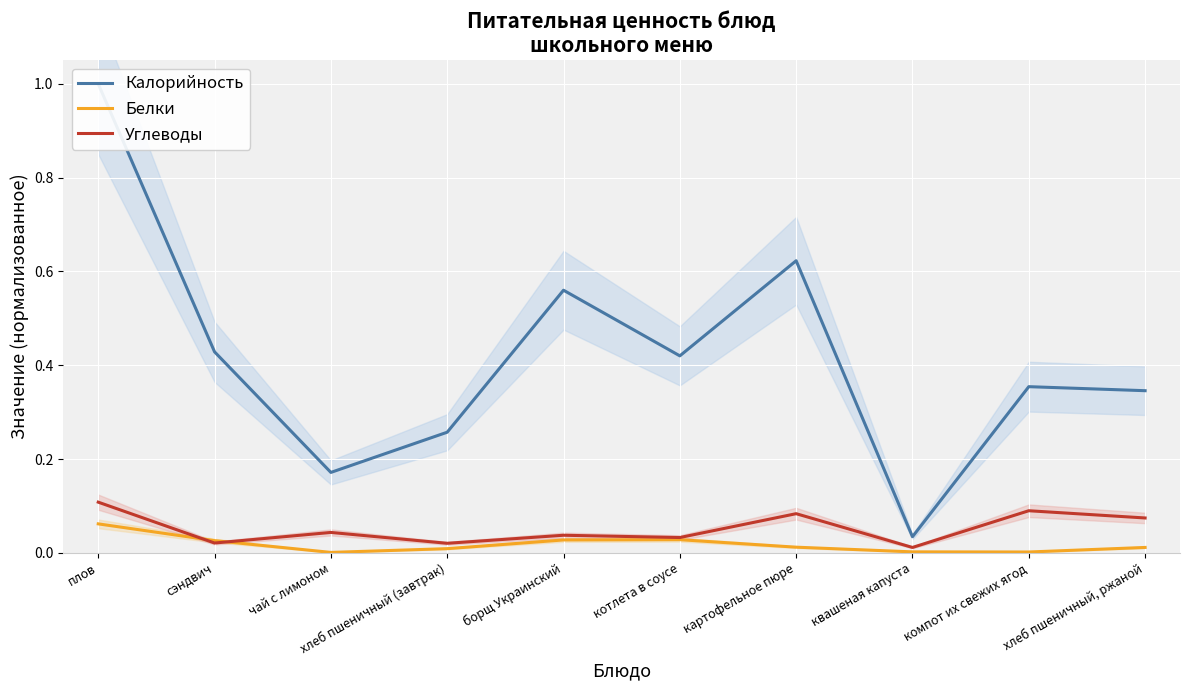

How many lines are shown in the chart?

3